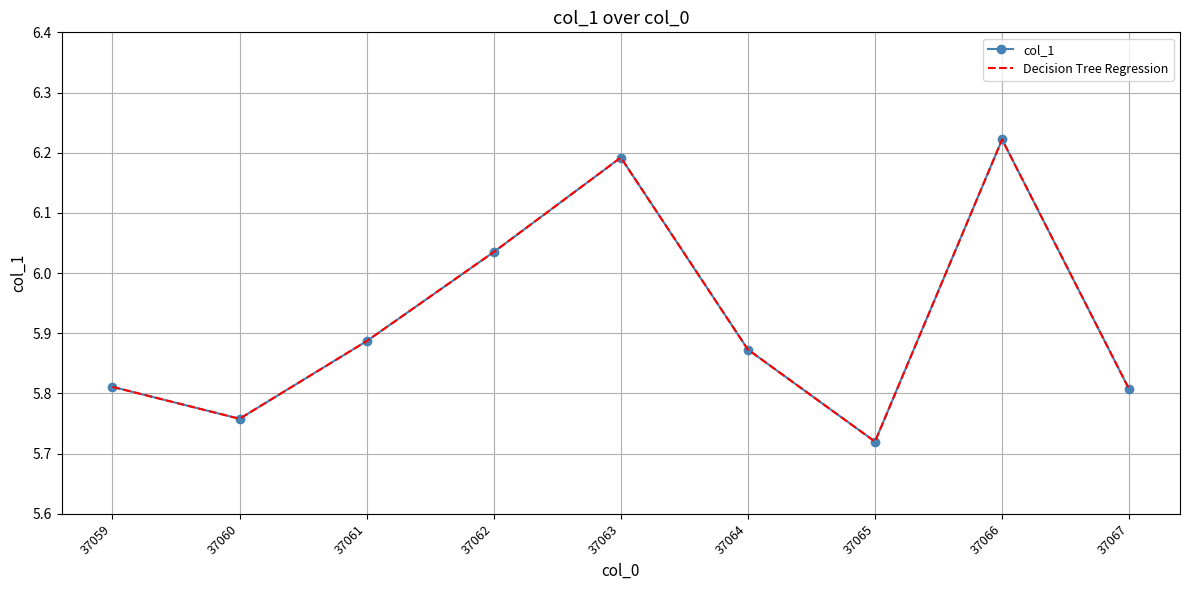

True or false: col_1 and Decision Tree Regression cross at least once.

False